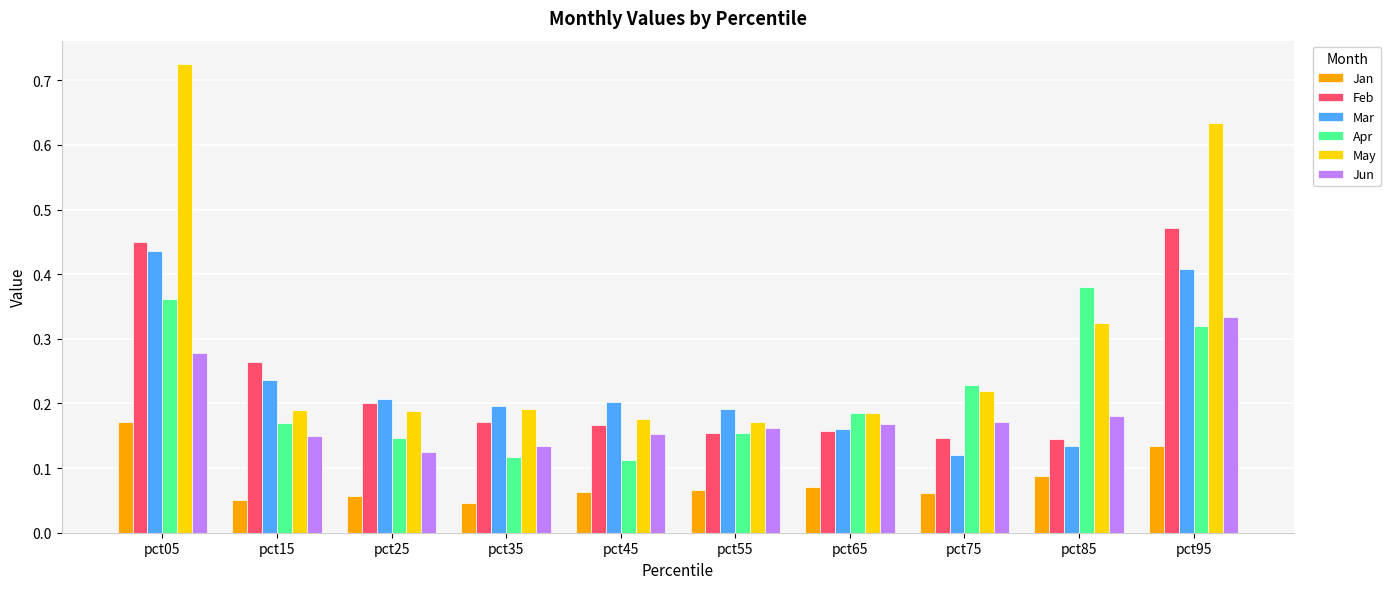

The value of Mar at pct25 is 0.2. True or false?

True